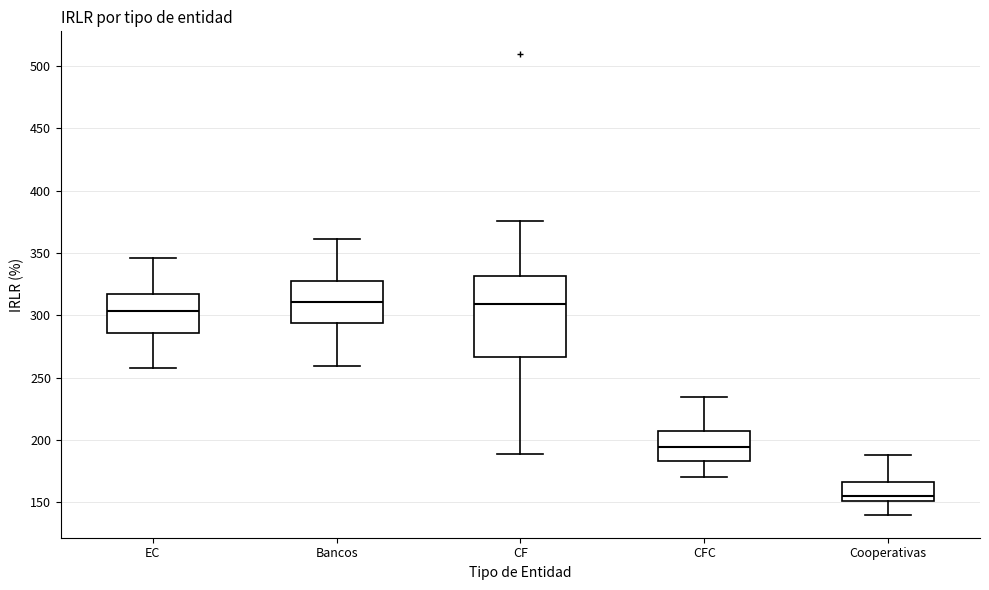

Which box has the lowest median line?

Cooperativas